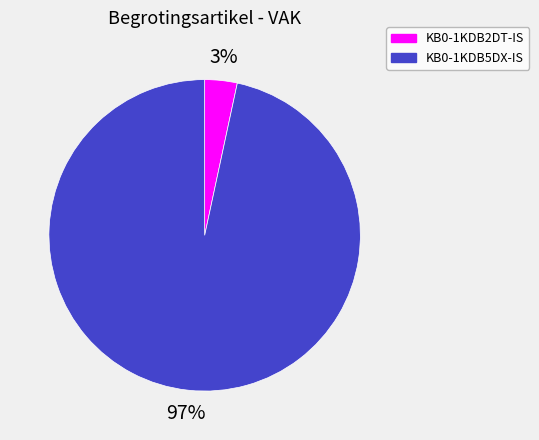

Which category has the biggest portion of the pie?

KB0-1KDB5DX-IS